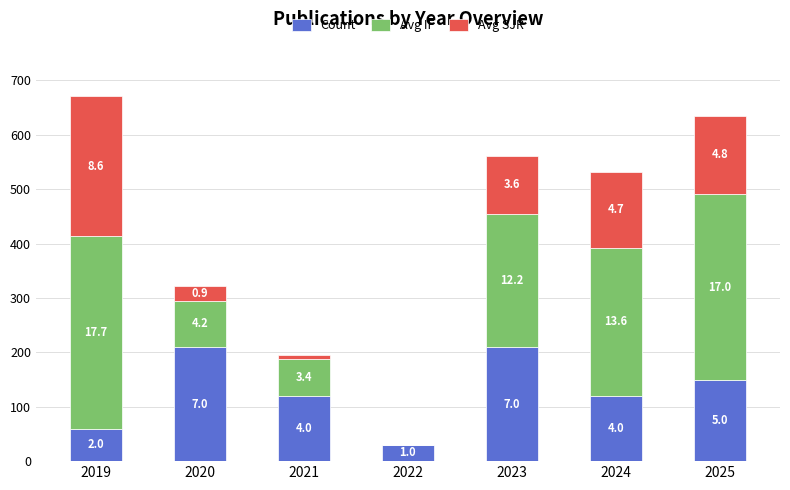

At which label does Count reach its minimum?

2022